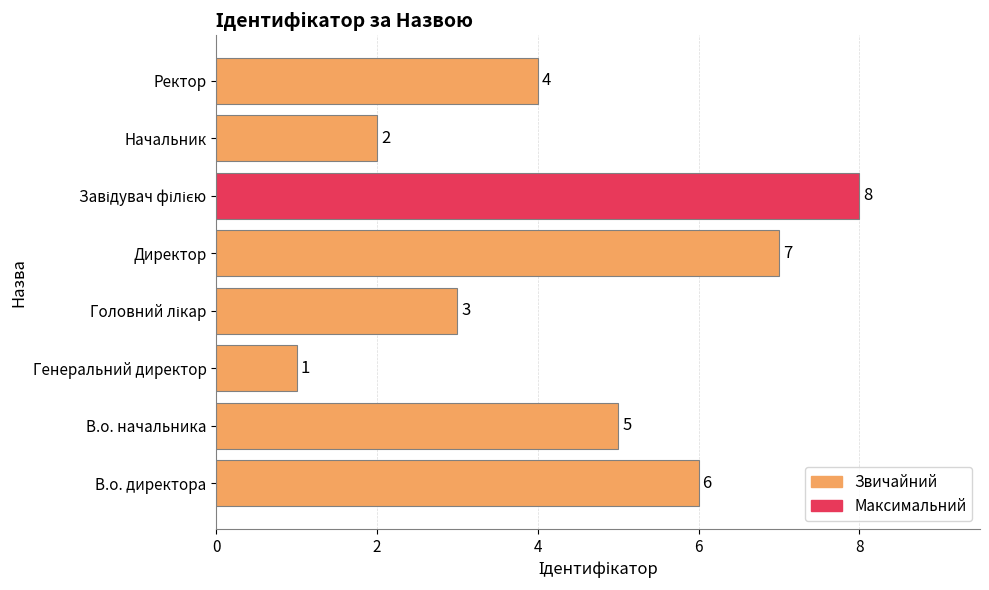

Where is the data nearest to the value 4?

Ректор